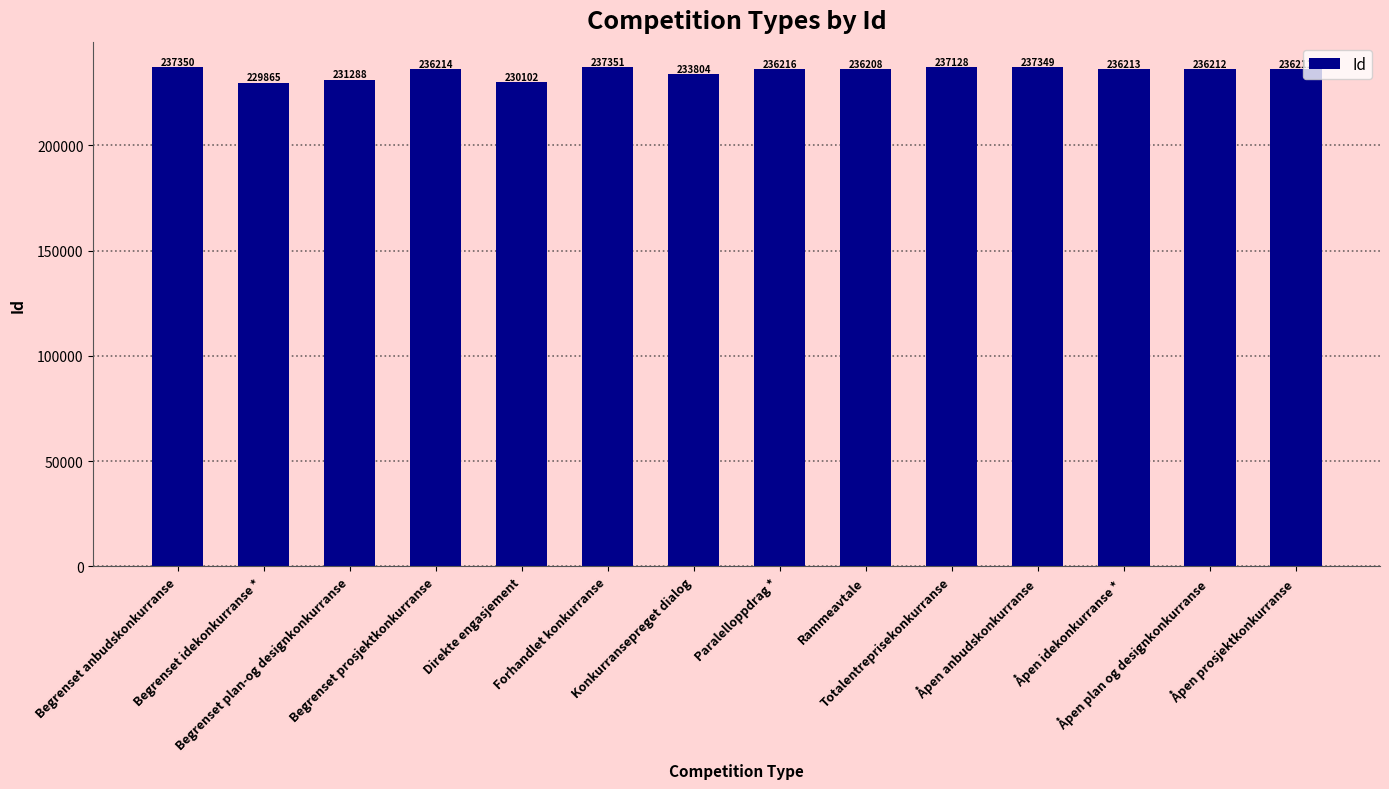

What is the greatest value displayed?

237351